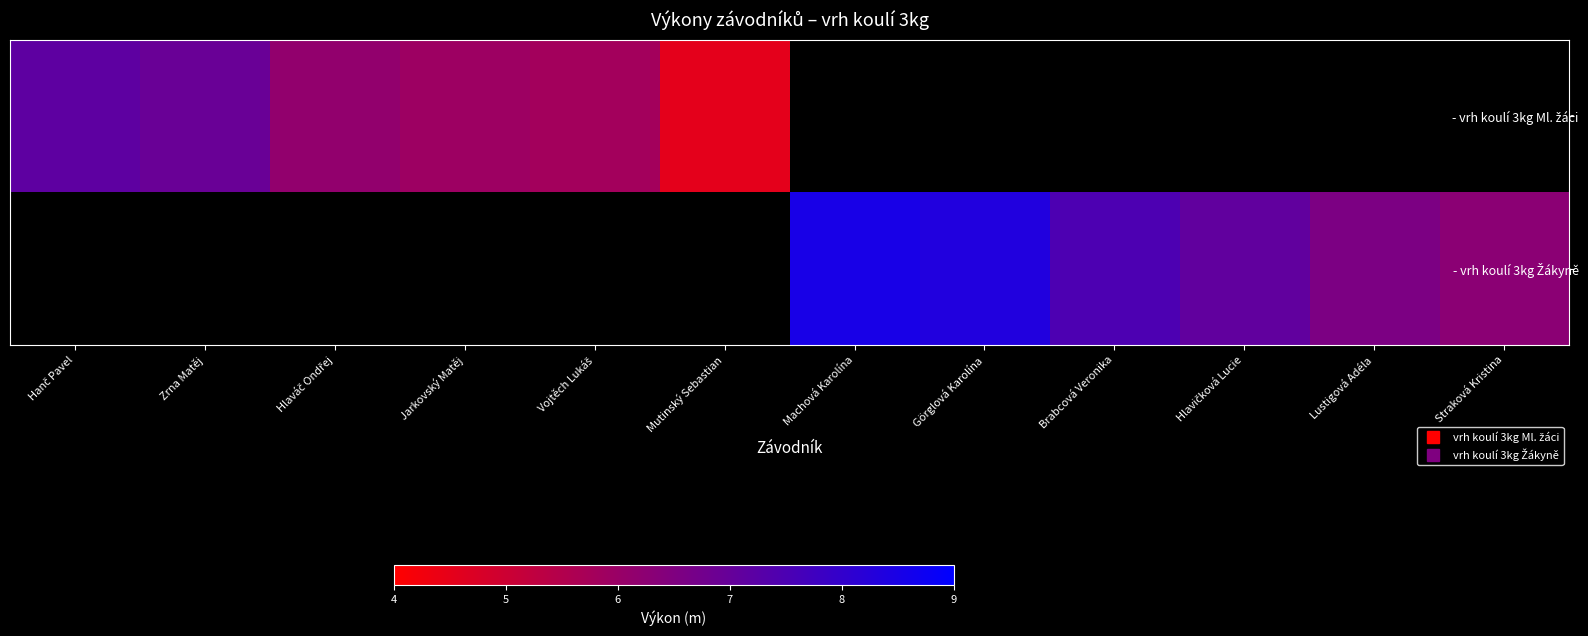

Which series has the widest spread of values?

- vrh koulí 3kg Ml. žáci